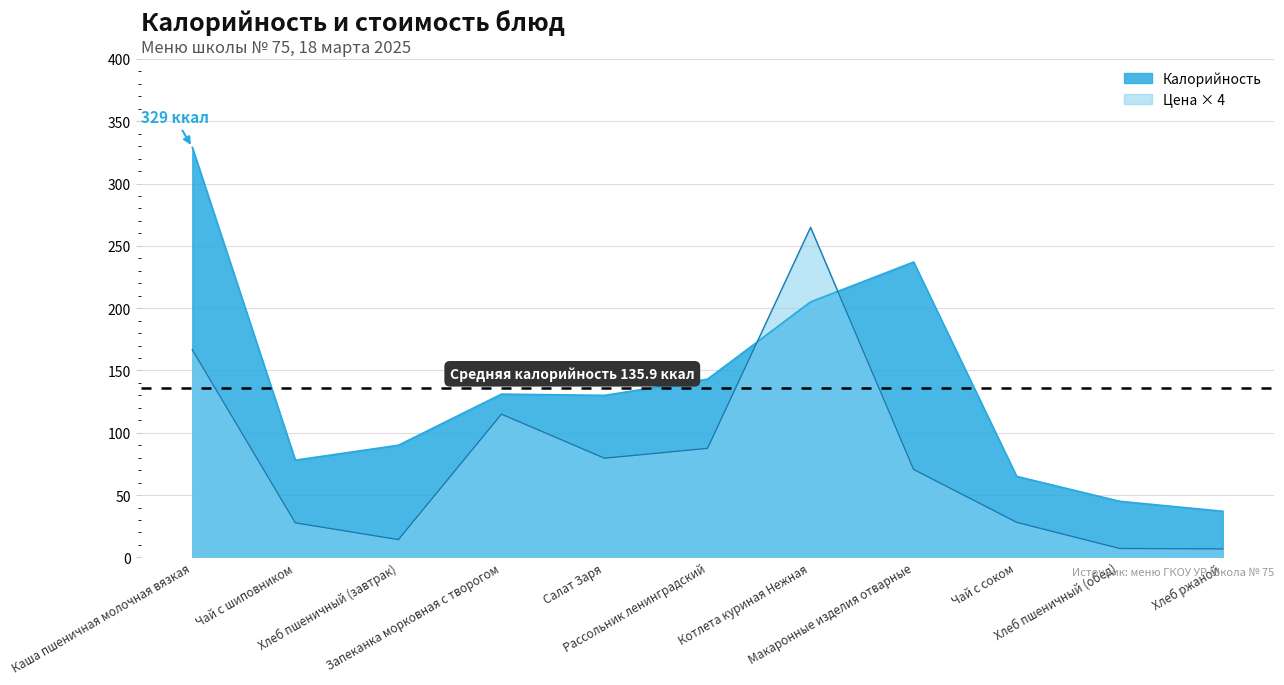

The Цена series shows 43.2 at Салат Заря. True or false?

False